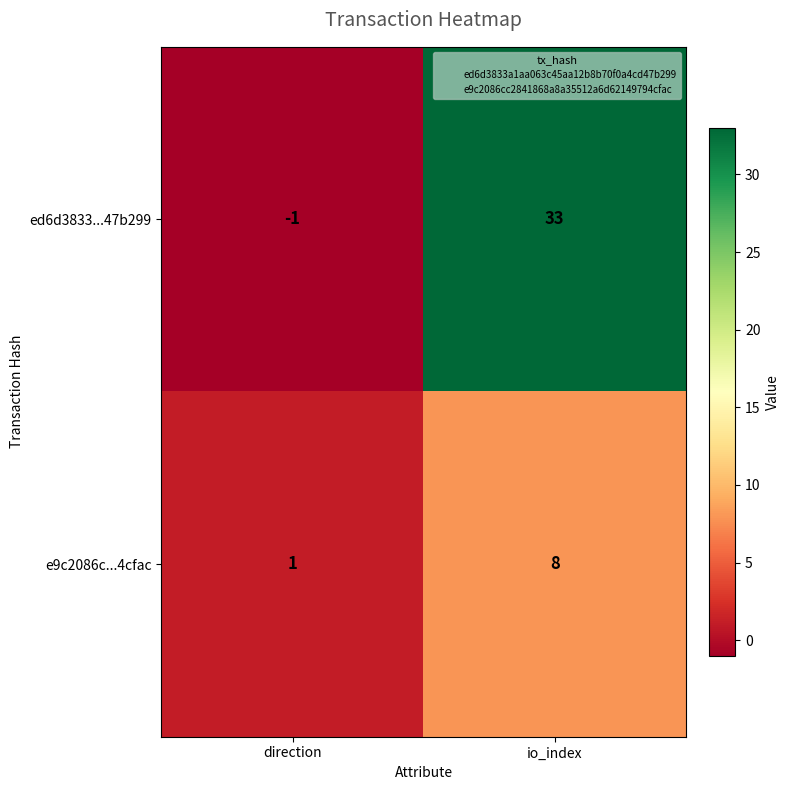

What is the minimum value shown in the chart?

-1